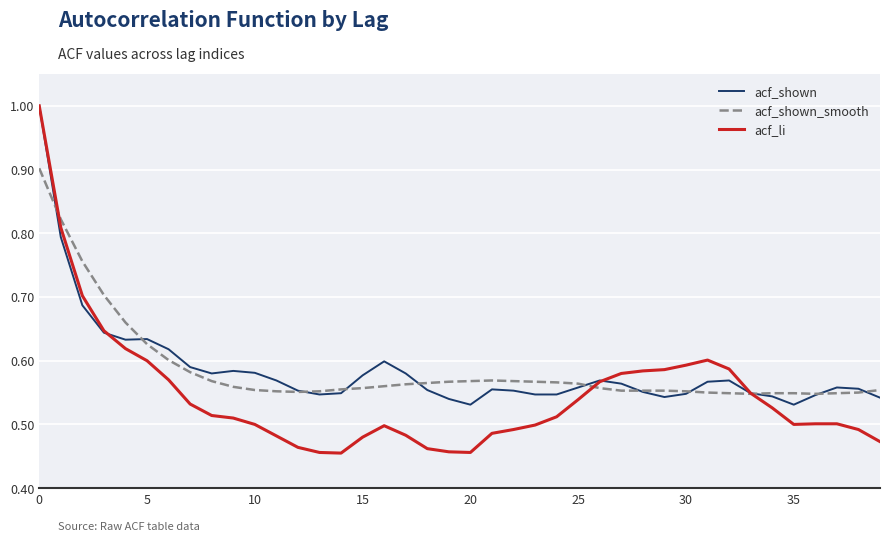

What is the maximum value shown in the chart?

1.0